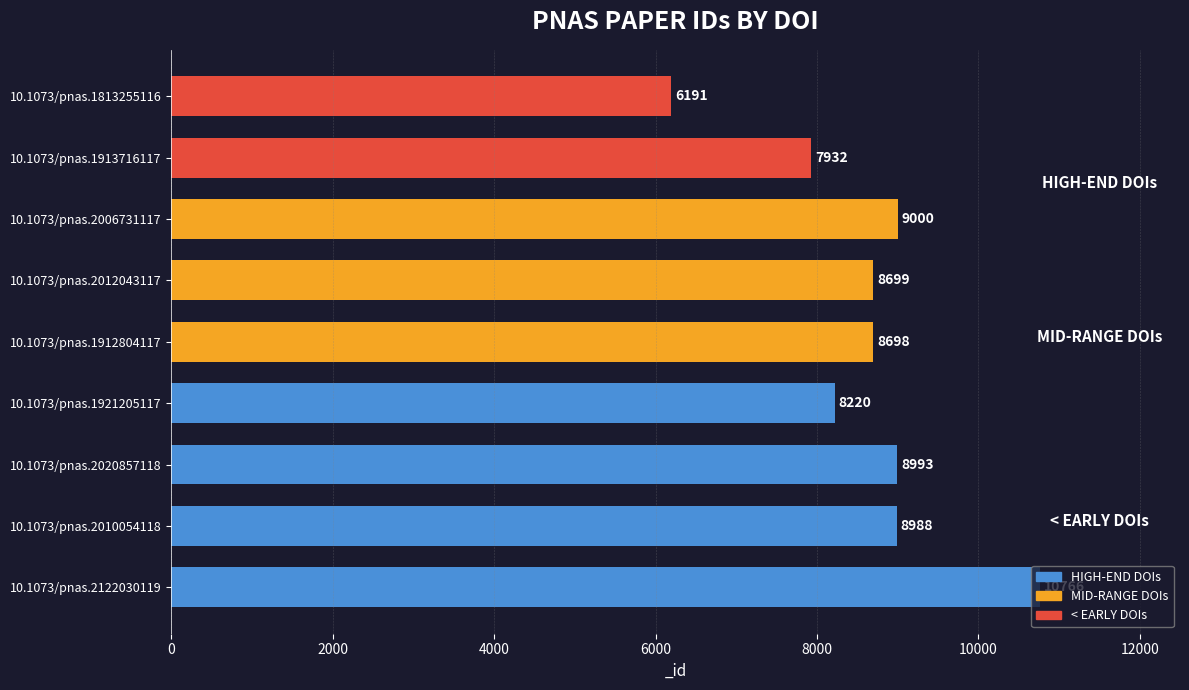

Are the bars horizontal?

Yes